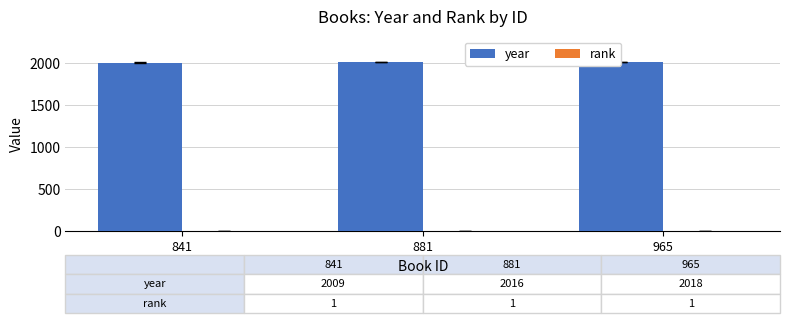

Rank the categories by year value from highest to lowest.

965, 881, 841